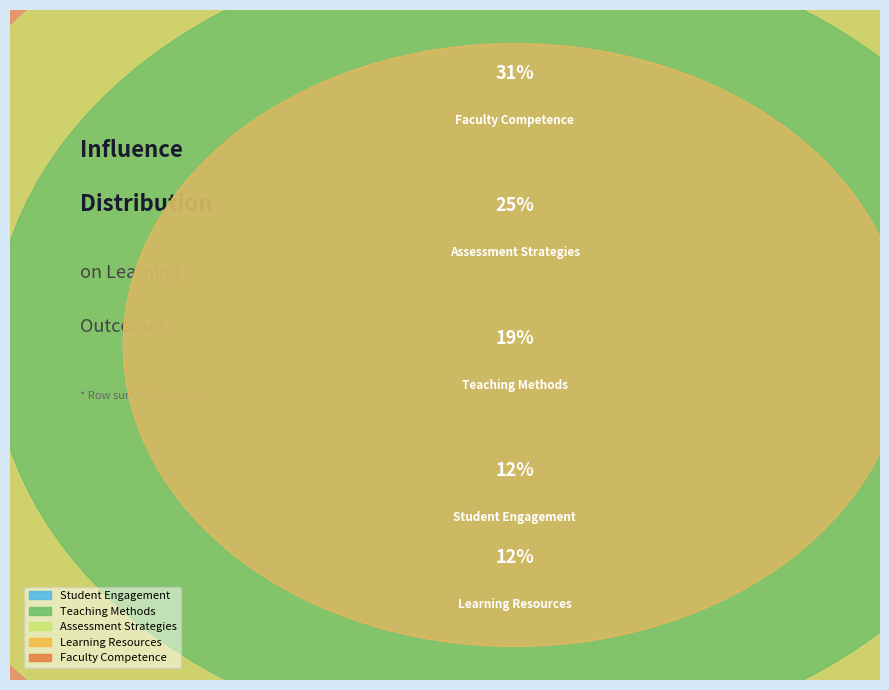

What is the smallest slice in the pie chart?

Student Engagement